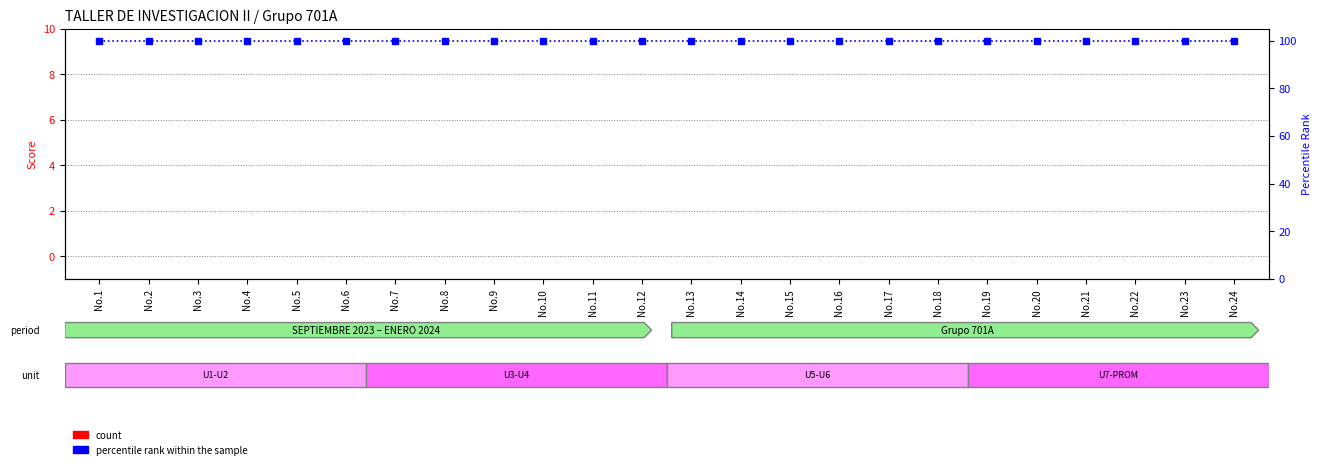

Between No.15 and No.21, which series saw the biggest shift?

count